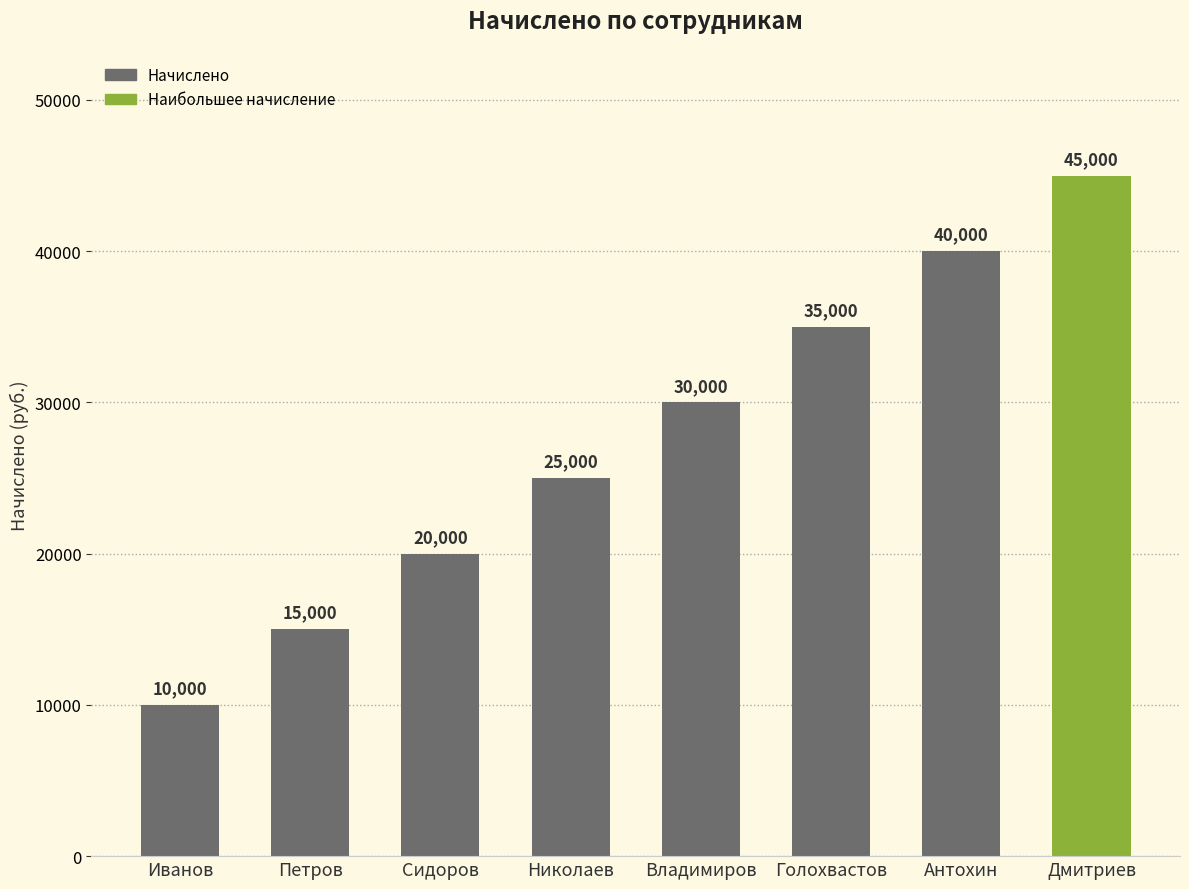

Is it true that the value at Сидоров is 20000?

True